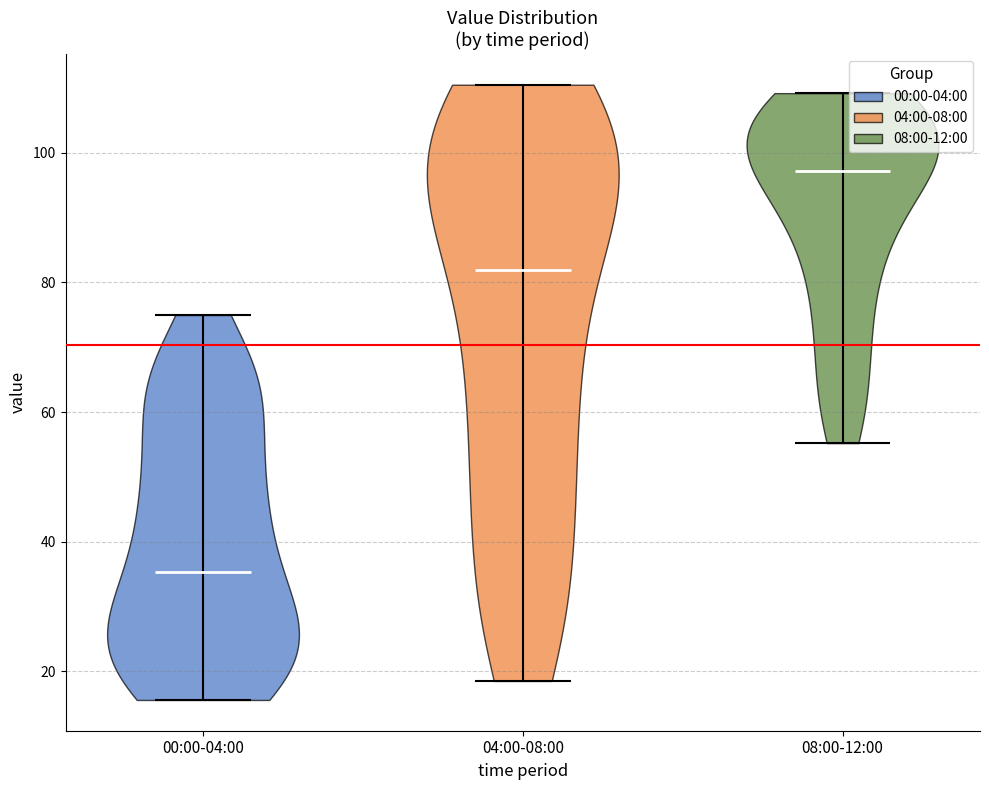

Where does the median line of the violin for 04:00-08:00 sit on the y-axis? The values are not printed on the chart, so give them approximately, as read against the axis.

82